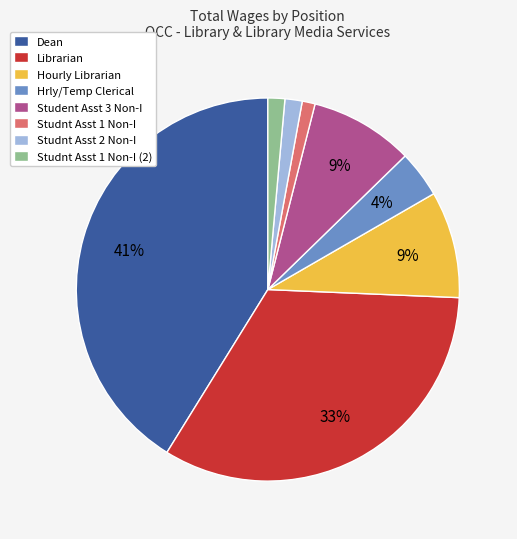

To the nearest percent, what is the difference between the largest and smallest slice percentages?

40%